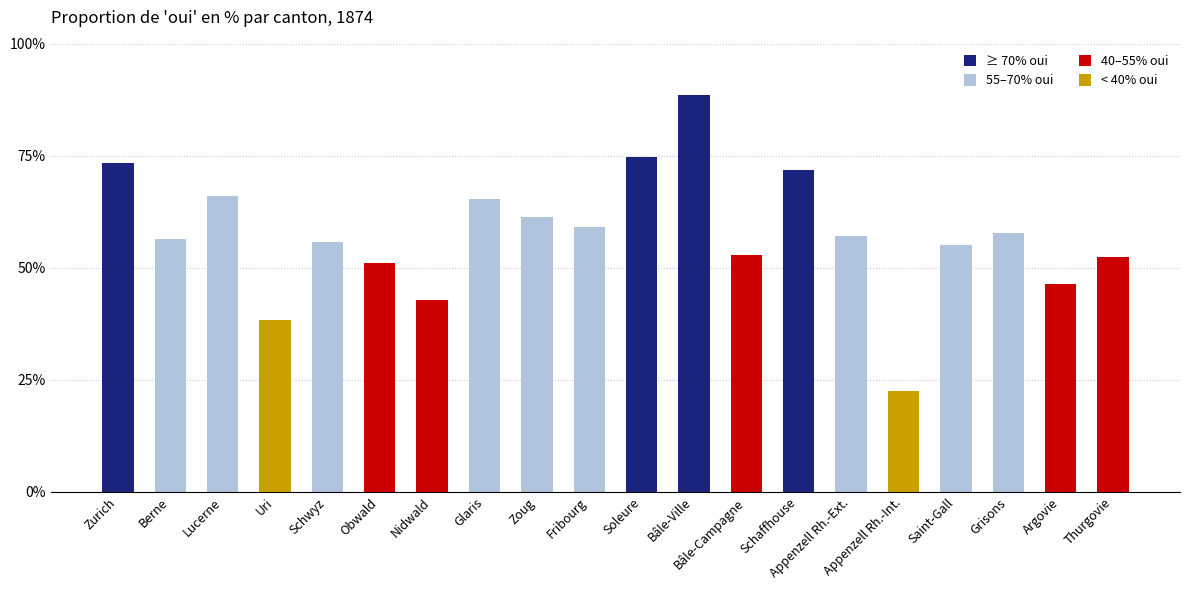

True or false: the data shows 38.4 at Uri.

True